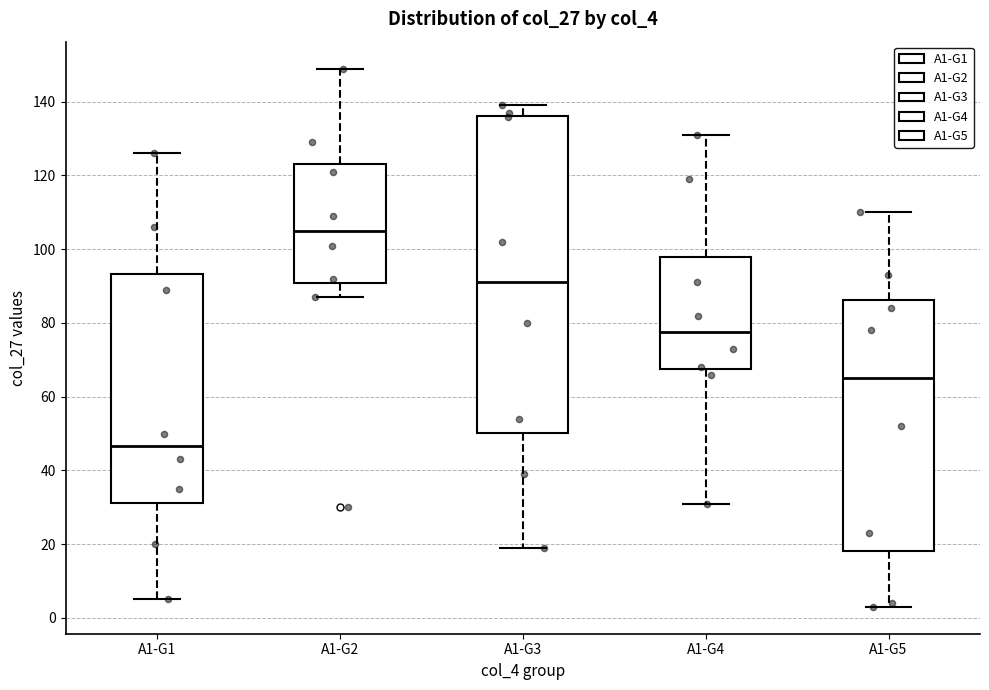

Where is the lower edge of the box for A1-G1 on the y-axis? The values are not printed on the chart, so give them approximately, as read against the axis.

32